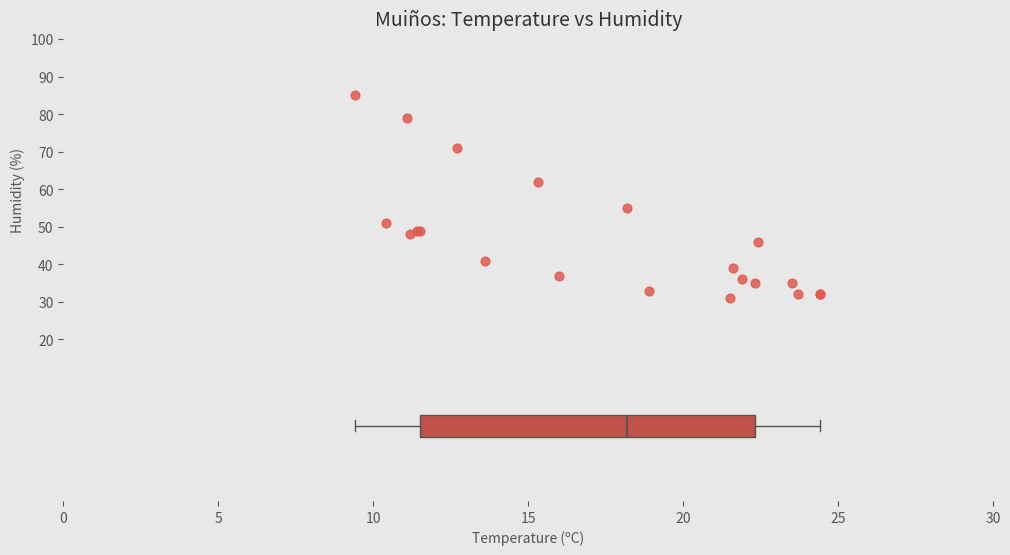

What Y value in the scatter plot is closest to 58?

55